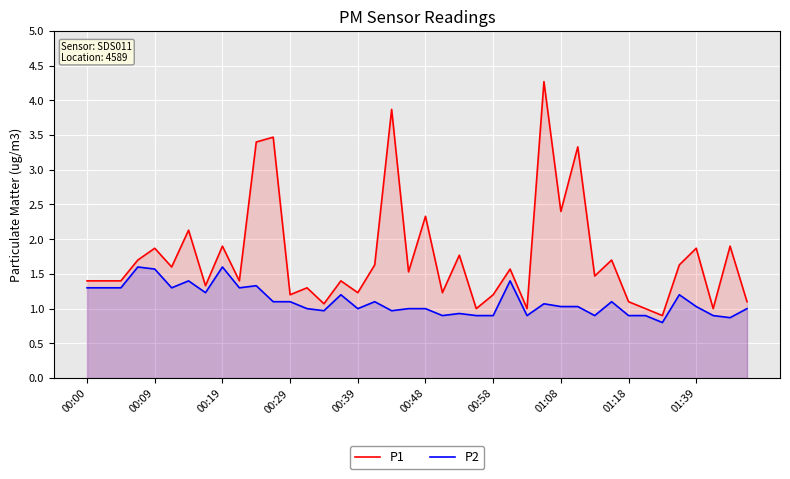

How many data points in P2 are above 1?

22